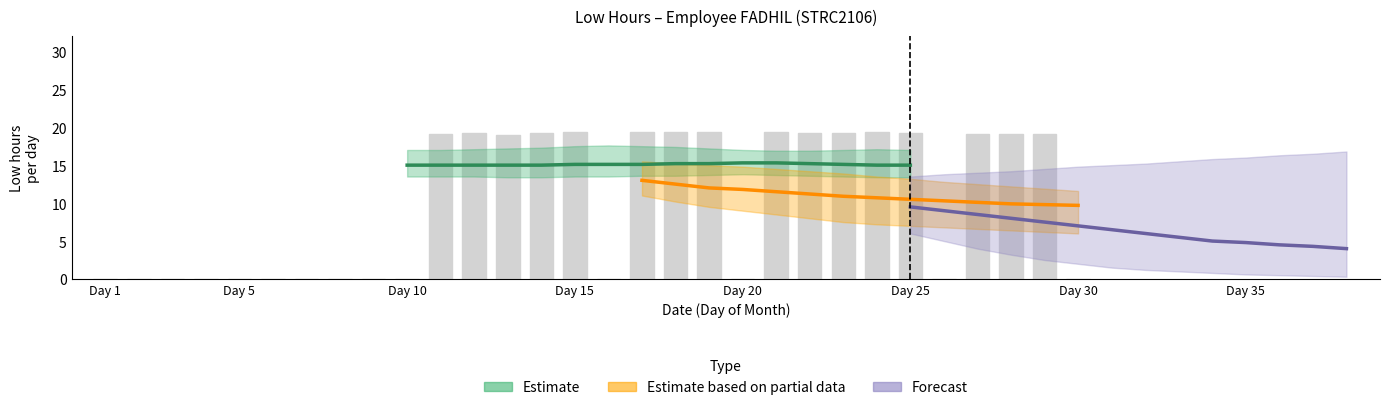

Are the bars grouped side by side (vs. stacked)?

No